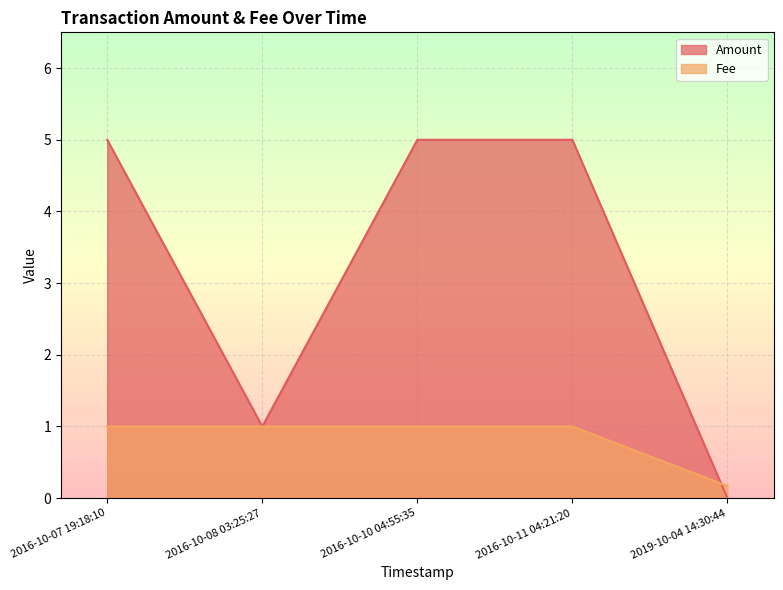

What position from the right is 2016-10-07 19:18:10?

5